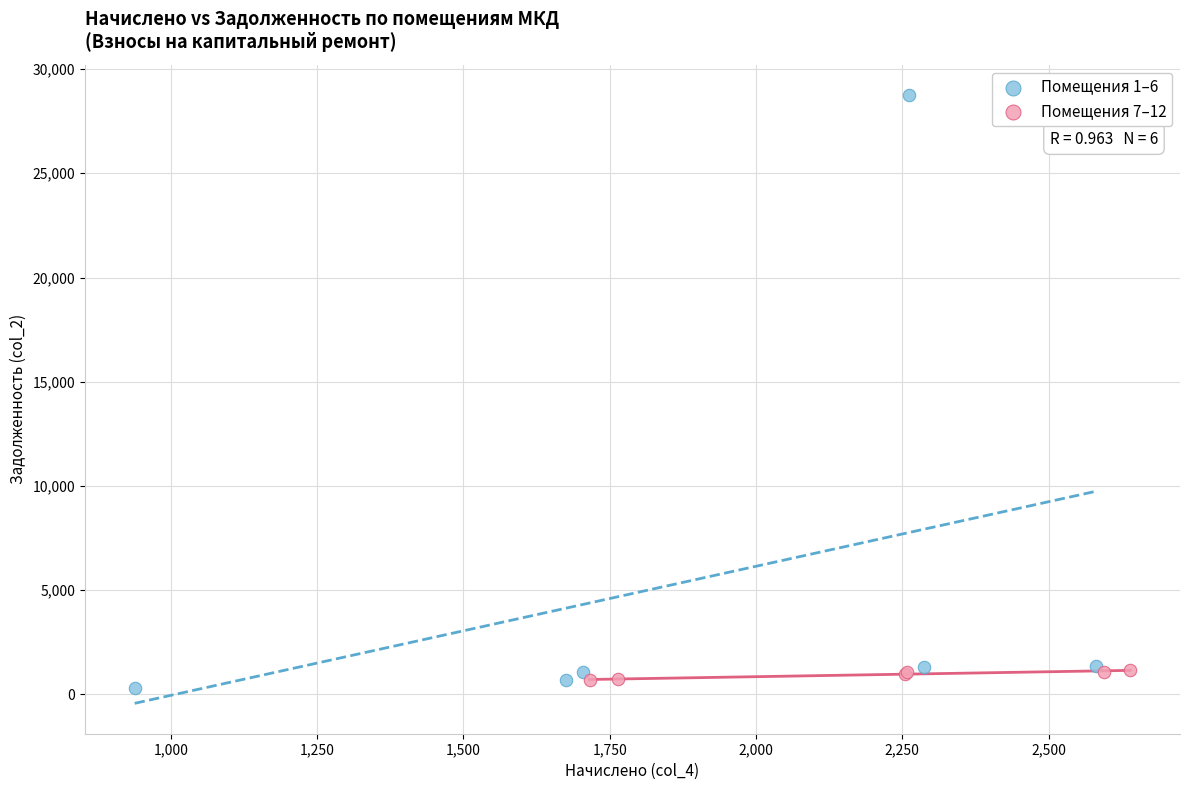

What are all the series names shown in the legend?

Помещения 1–6, Помещения 7–12